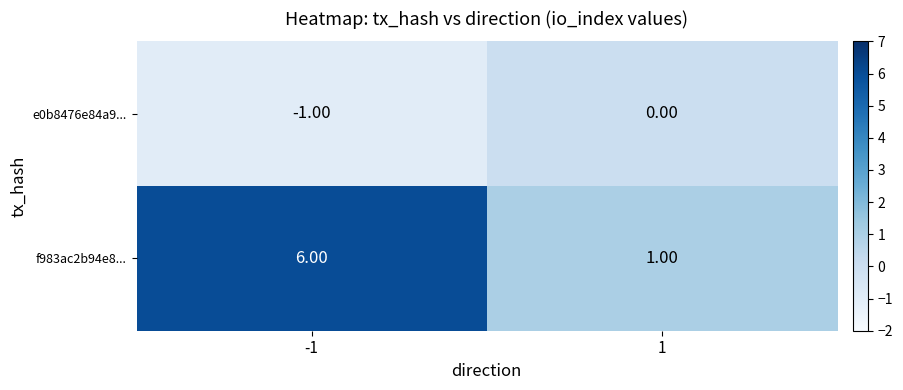

Which series changed the most between -1 and 1?

f983ac2b94e8...